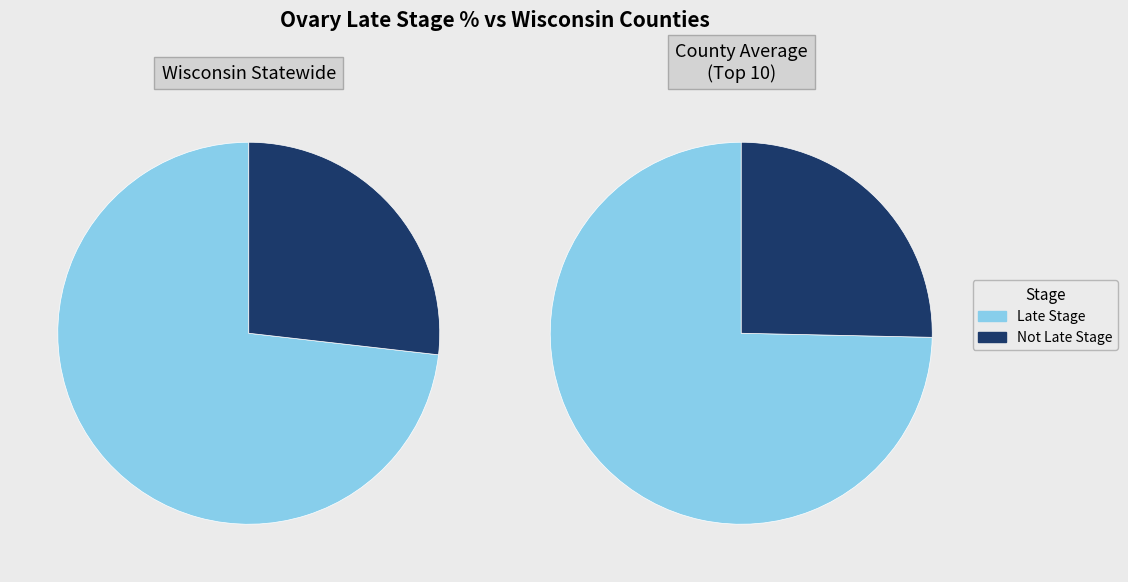

True or false: Milwaukee County accounts for 22% of the total.

False